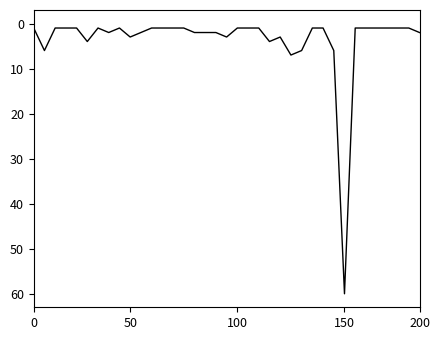

What is the maximum value shown in the chart?

60